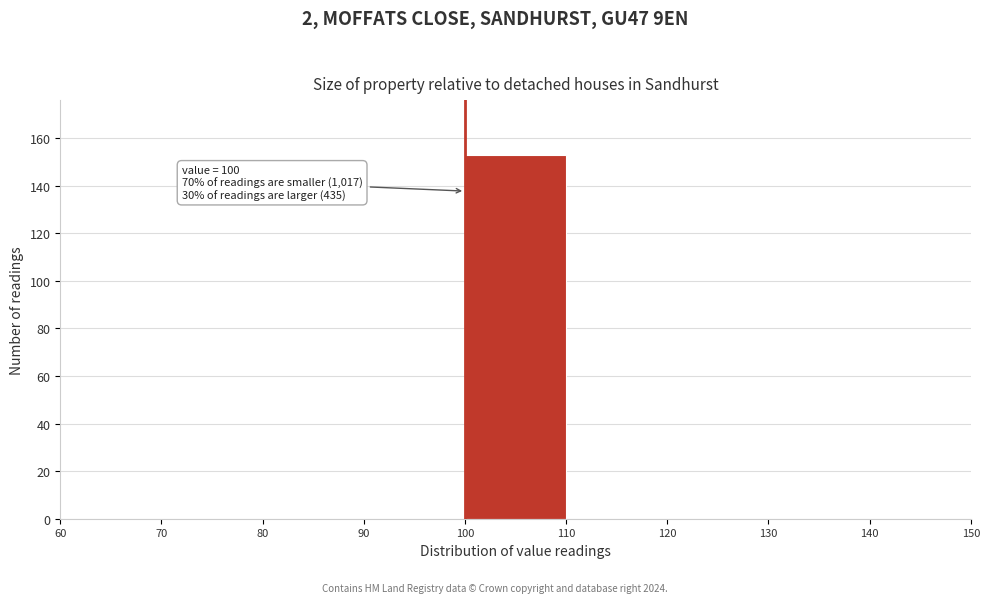

Over which range of the x-axis is the bar tallest?

100 to 110